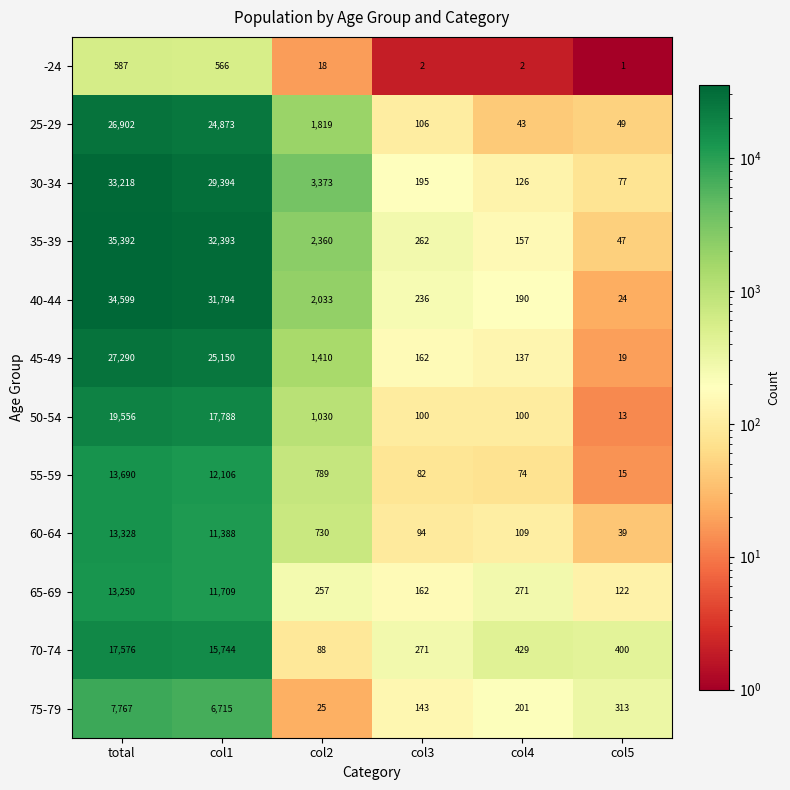

True or false: 30-34 has a value of 77 at col5.

True